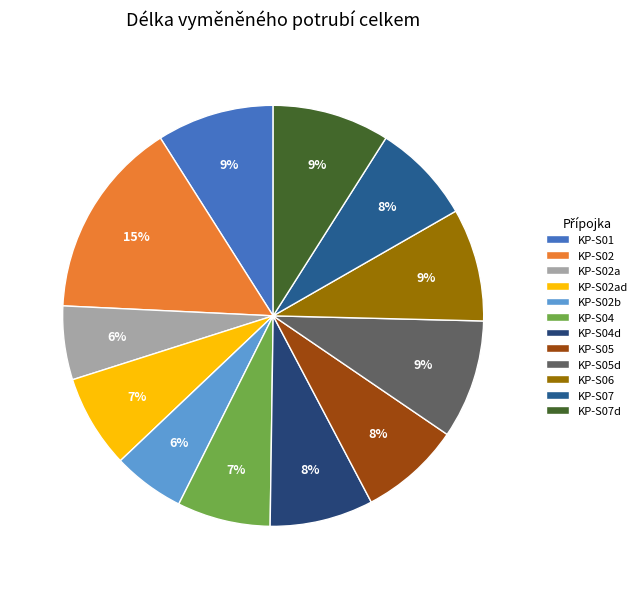

To the nearest percent, what portion does KP-S07d represent?

9%